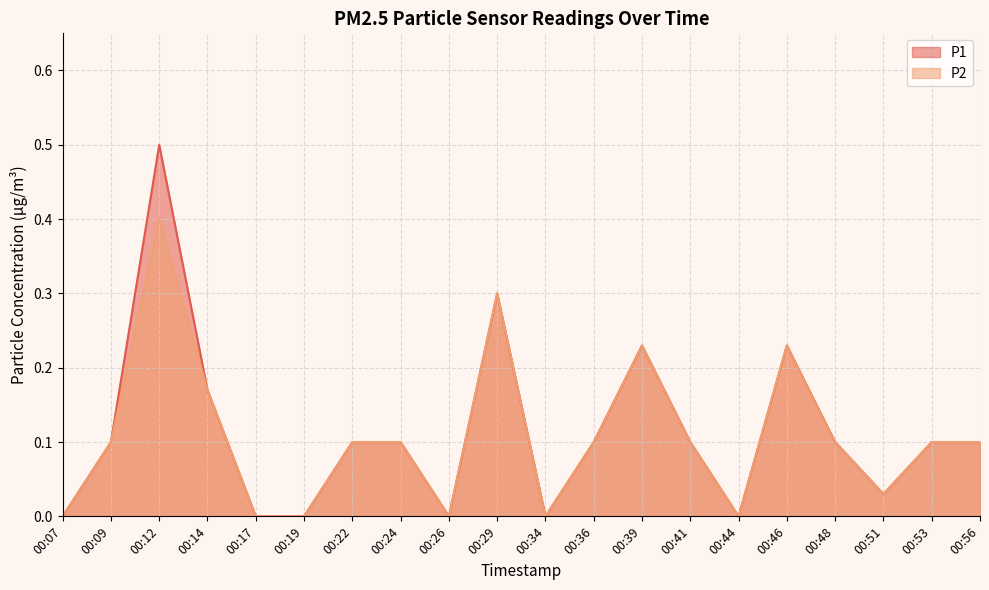

How many interior local peaks does the P2 series have?

4